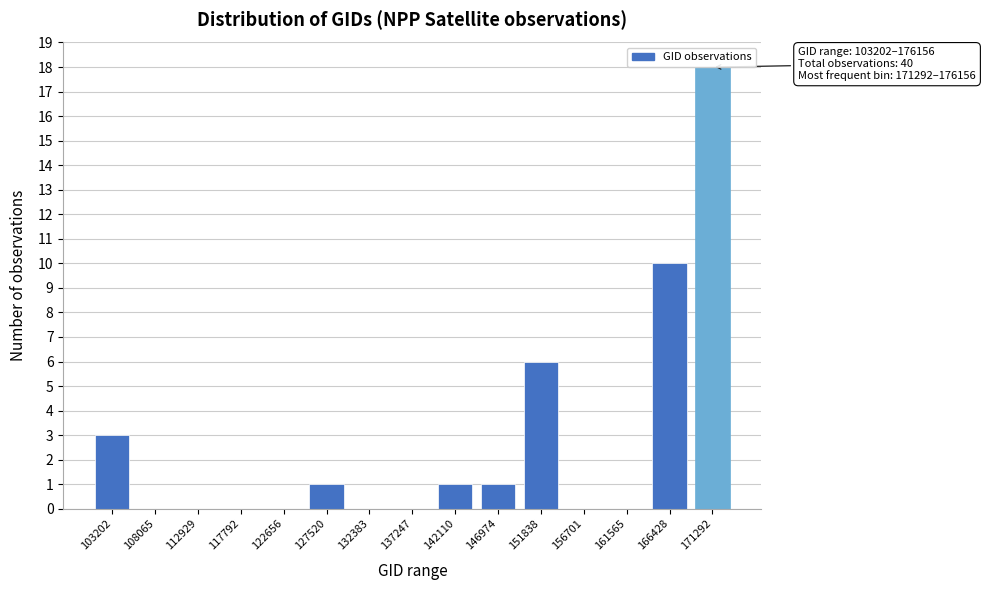

Reading right to left, transcribe all the data shown in this chart.

171292=18	166428=10	161565=0	156701=0	151838=6	146974=1	142110=1	137247=0	132383=0	127520=1	122656=0	117792=0	112929=0	108065=0	103202=3